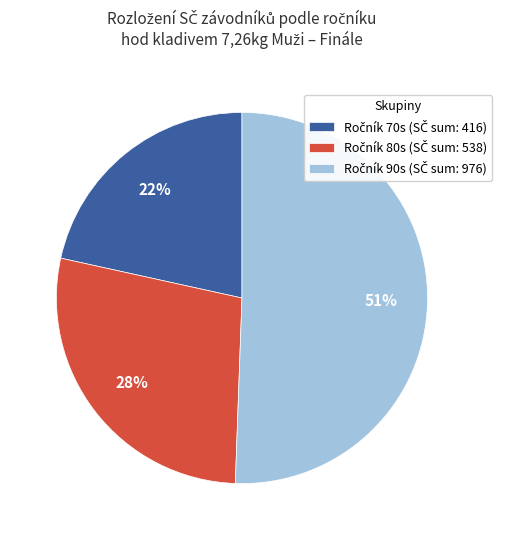

To the nearest percent, what is the difference between the largest and smallest slice percentages?

29%